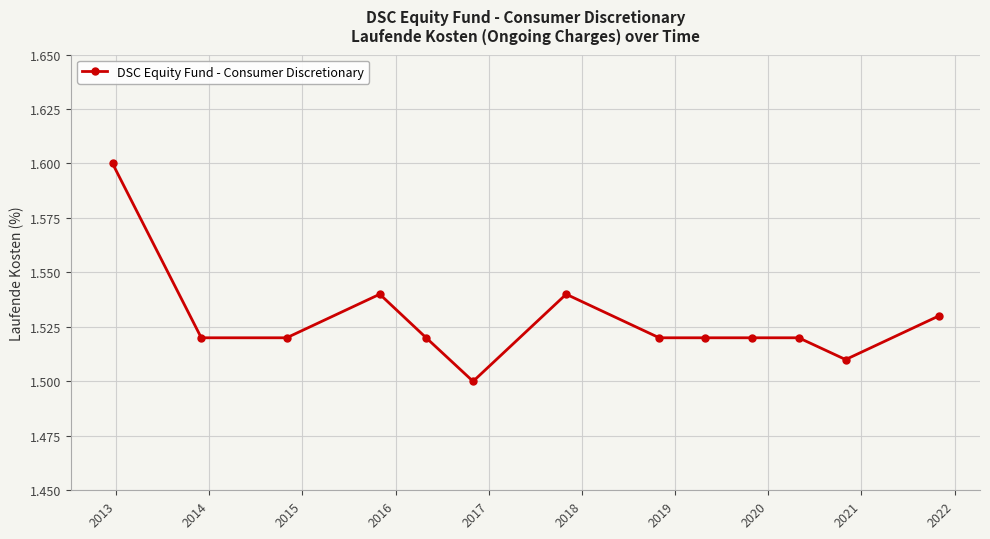

What is the greatest value displayed?

1.6